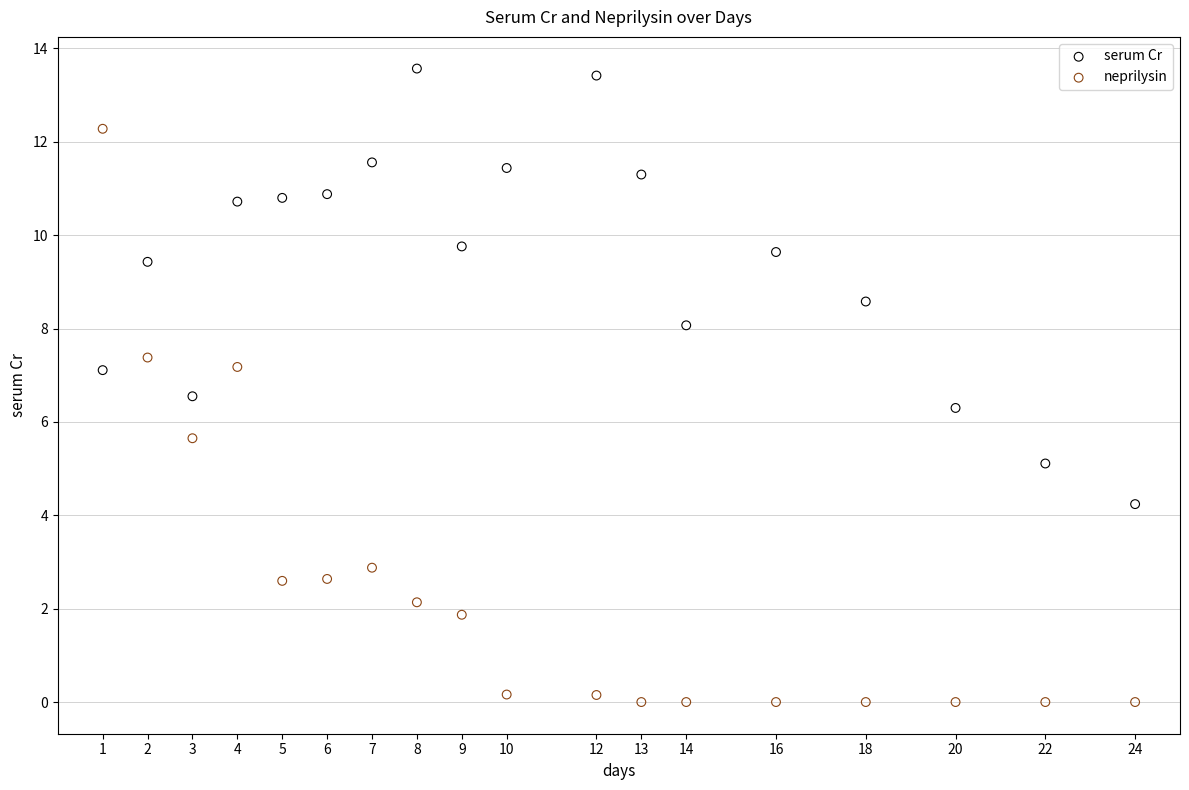

Which series has the largest Y range (max minus min)?

neprilysin